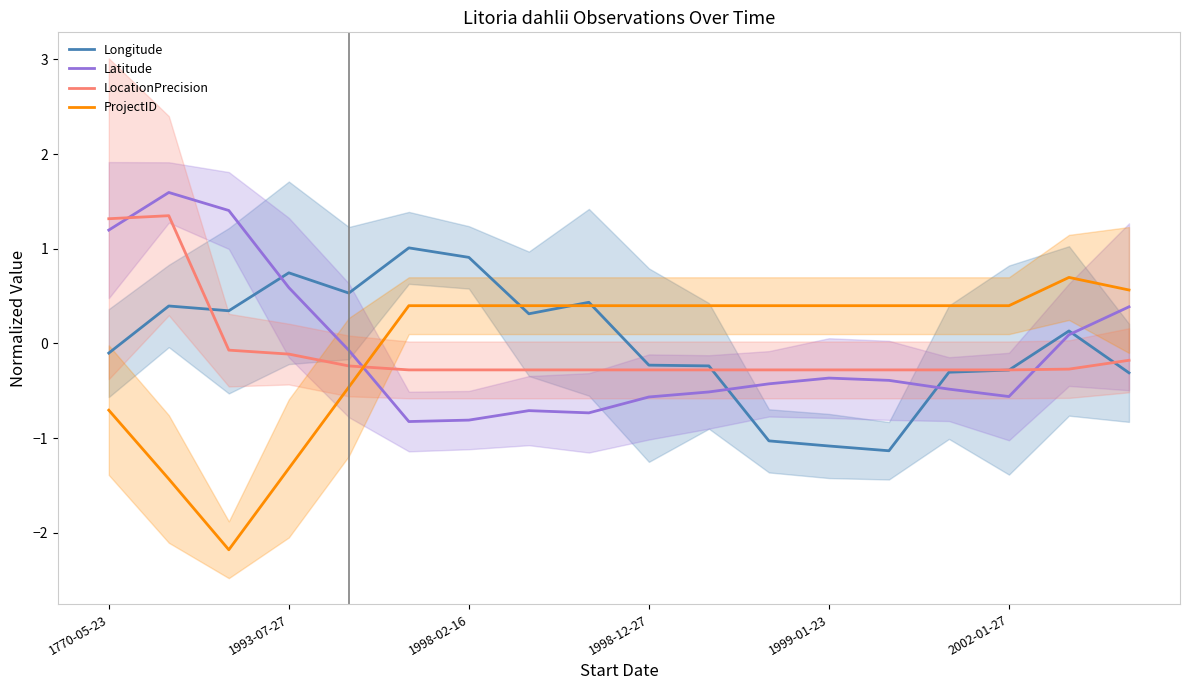

The LocationPrecision series shows -0.3 at 1998-02-16. True or false?

True